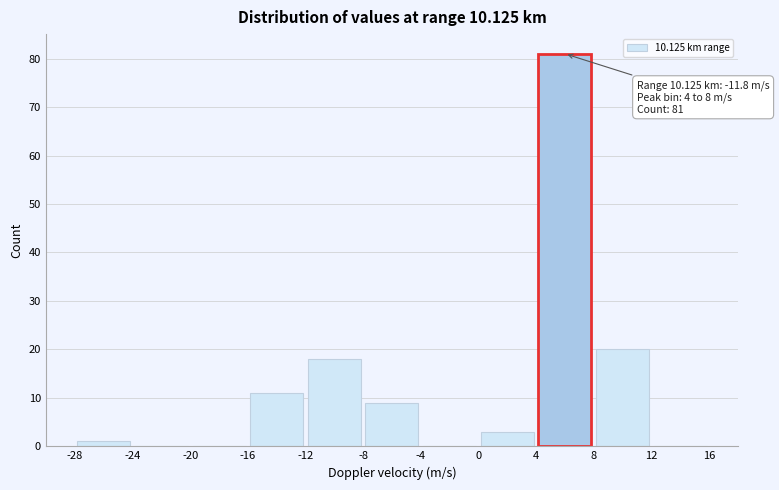

Over which range of the x-axis is the bar tallest?

4 to 8